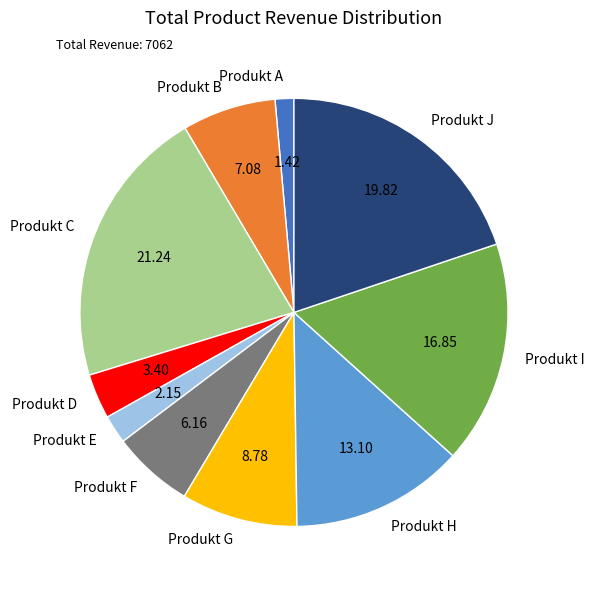

Is it true that Produkt J is 13% of the pie?

False